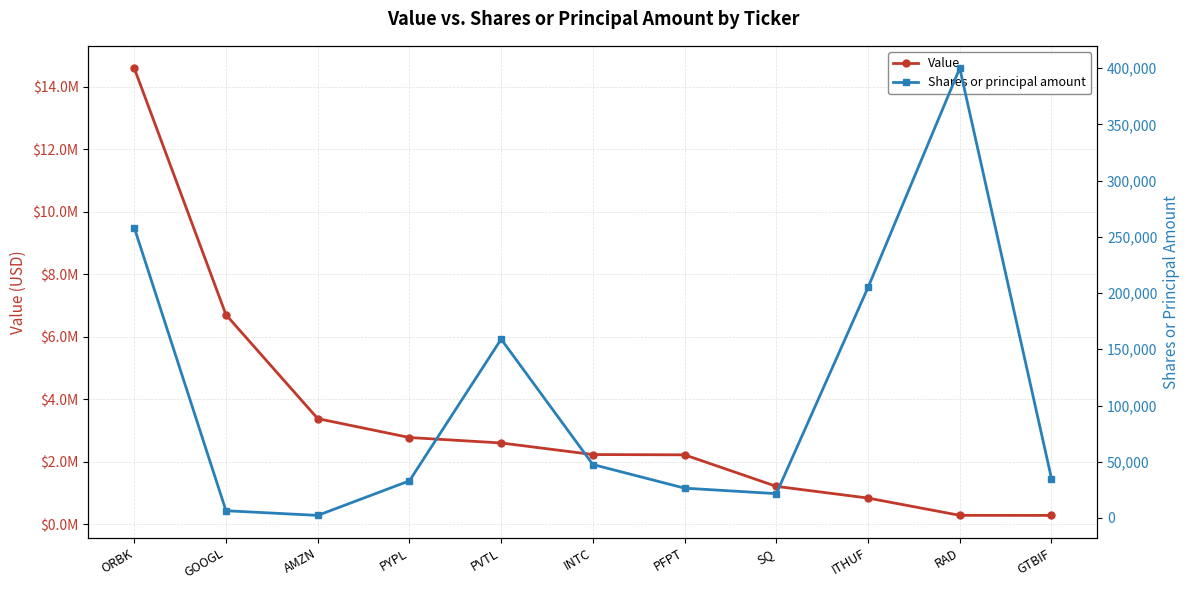

What is the lowest value of the Shares or principal amount series?

2250